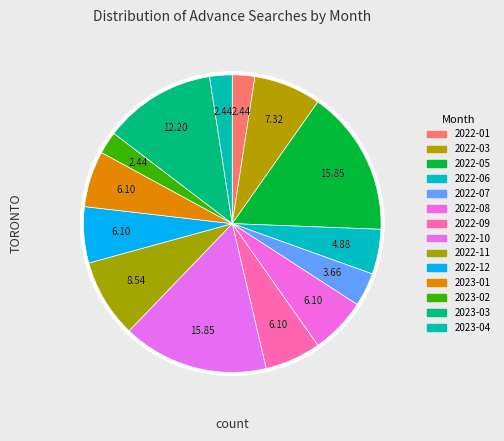

Is the sum of 2022-08 and 2022-07 greater than half?

No